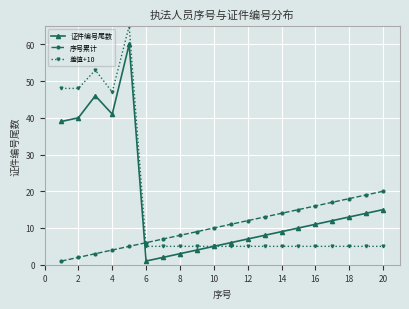

How many data points in 证件编号尾数 are less than 11?

10